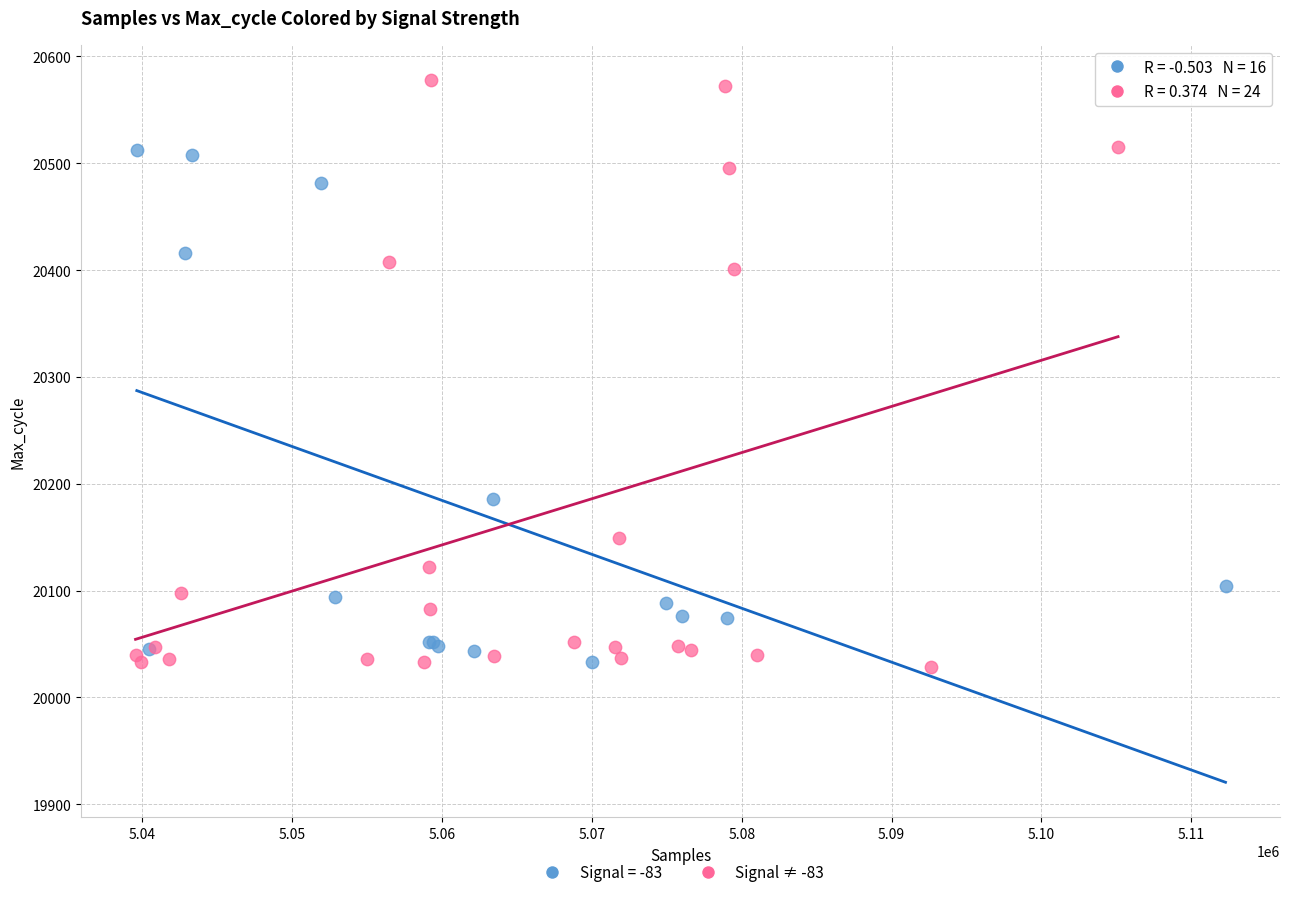

Which series contains the highest Y value?

Signal ≠ -83